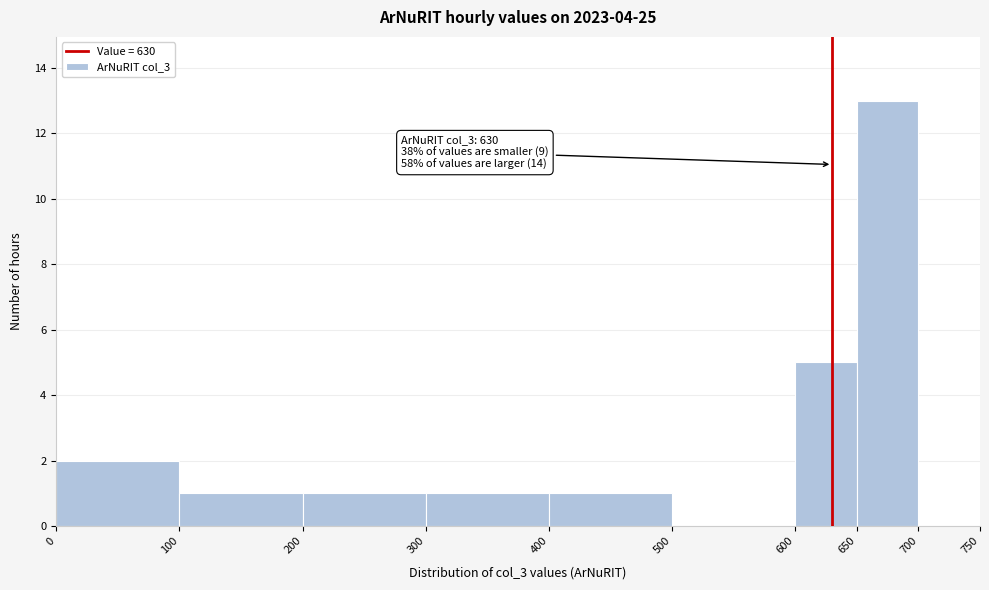

Over which range of the x-axis is the bar tallest?

650 to 700